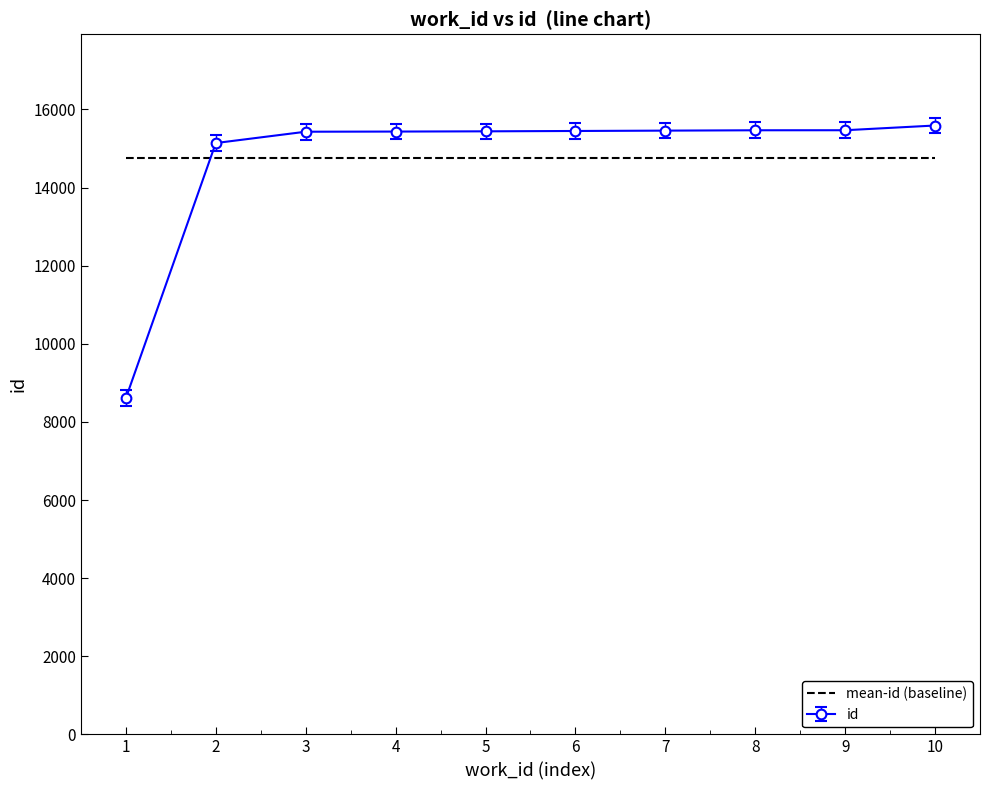

At 1, list the series in order from smallest to largest.

id, mean-id (baseline)